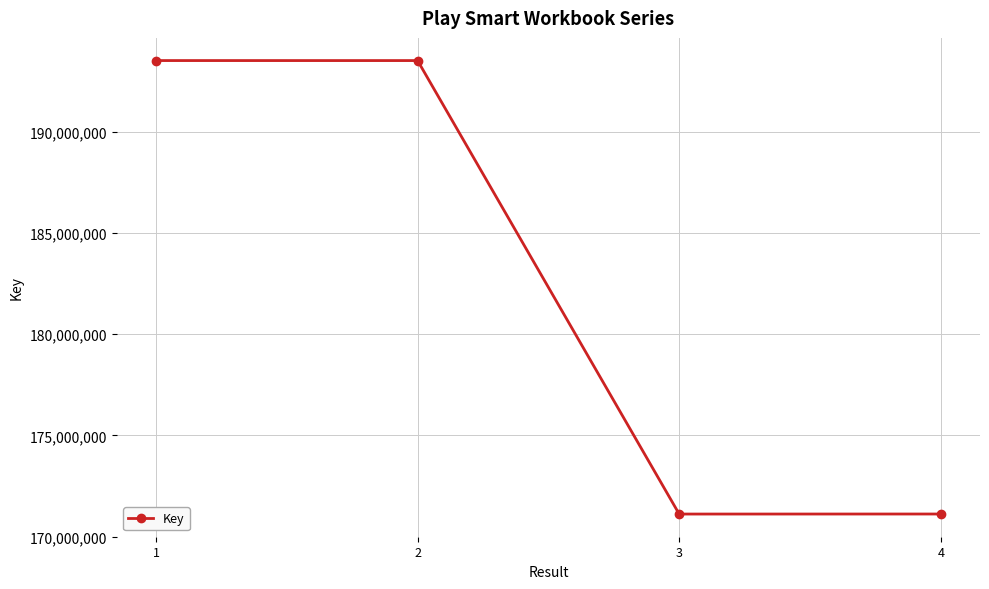

What is the value of the 2nd point from the left?

193502128